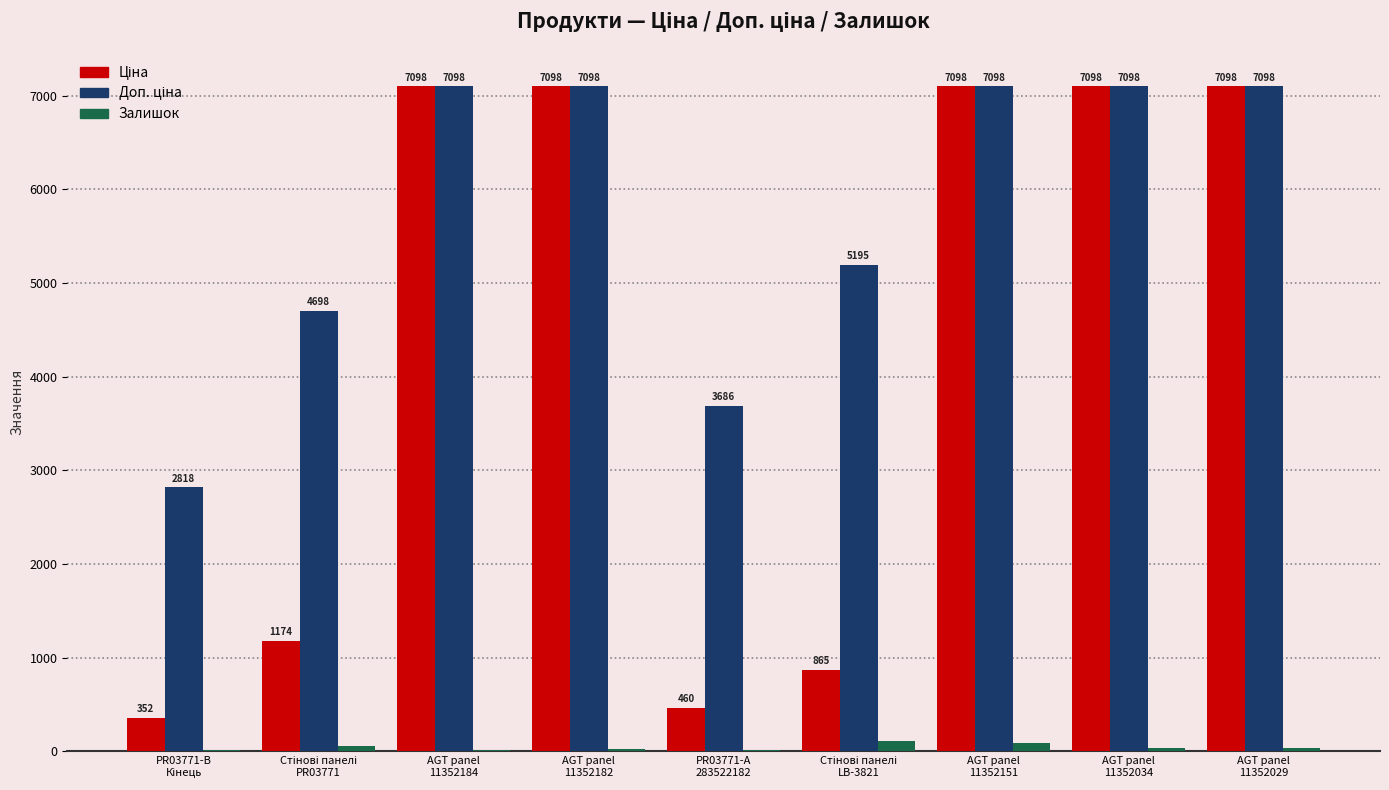

What is the average value of the Залишок series?

44.9